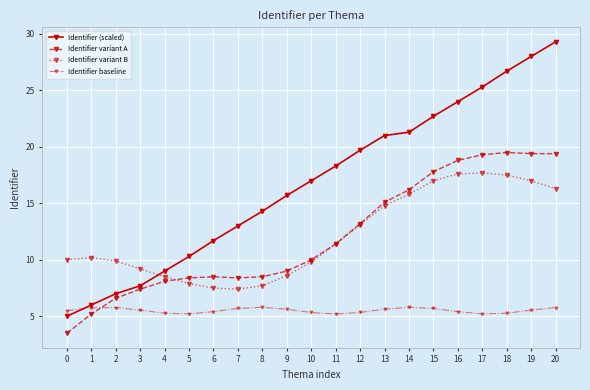

Which series has the largest total across all categories?

Identifier (scaled)